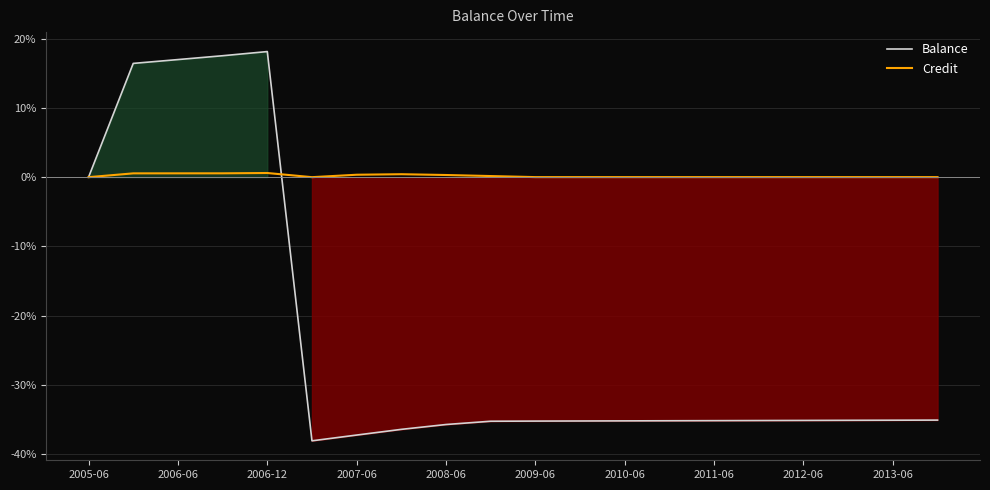

Does the chart have visible grid lines?

Yes